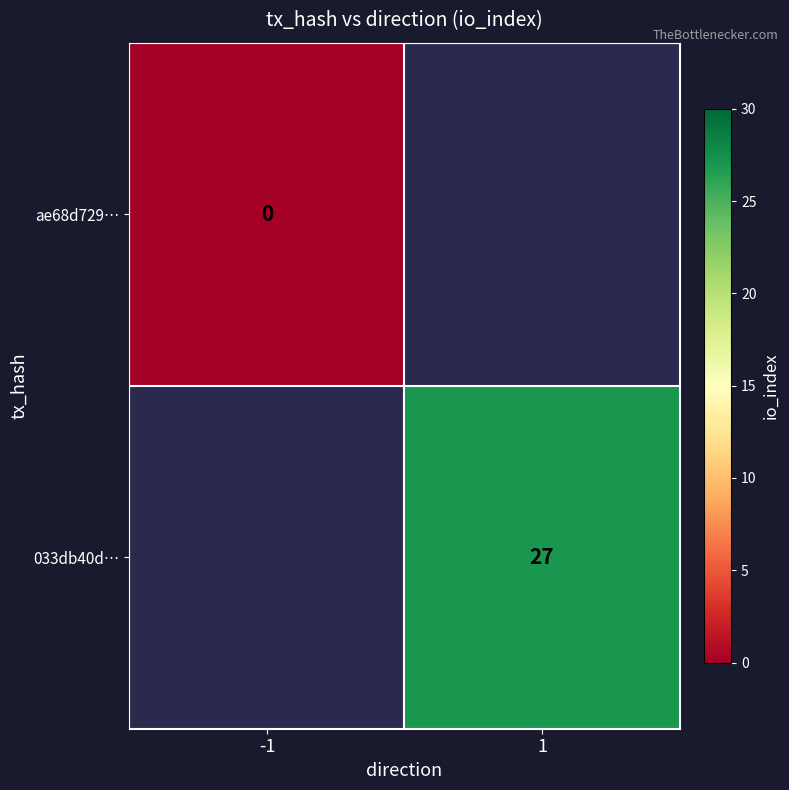

True or false: 033db40d… has a value of 40 at 1.

False